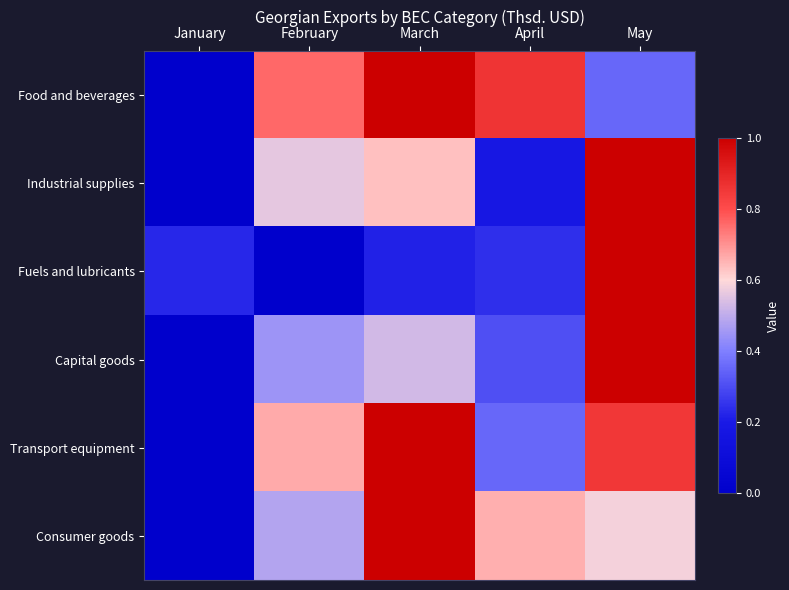

Which series has the widest spread of values?

Food and beverages